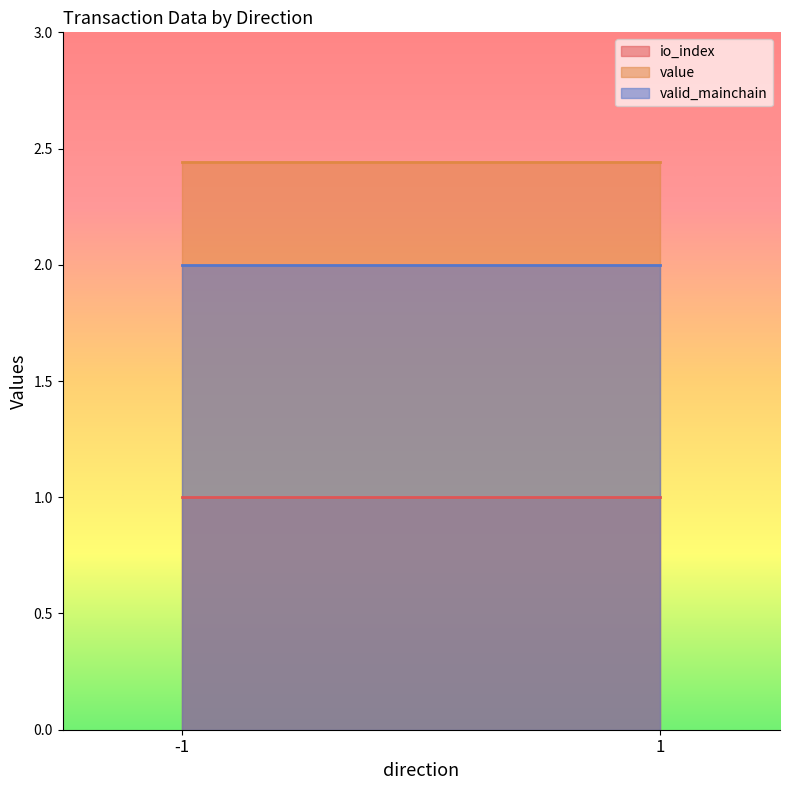

List the series in order of their peak value, lowest first.

io_index, valid_mainchain, value